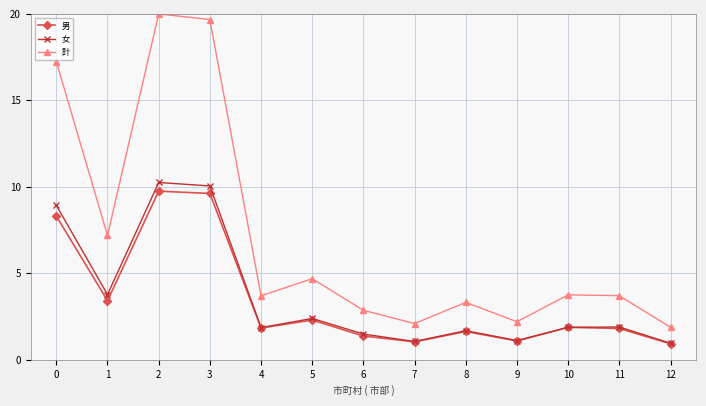

Which series changed the most between 0 and 1?

計